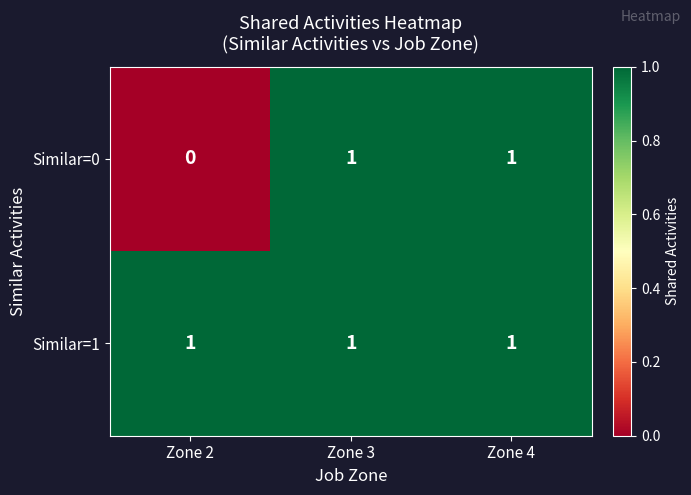

What is the spread (max minus min) of values at Zone 2?

1